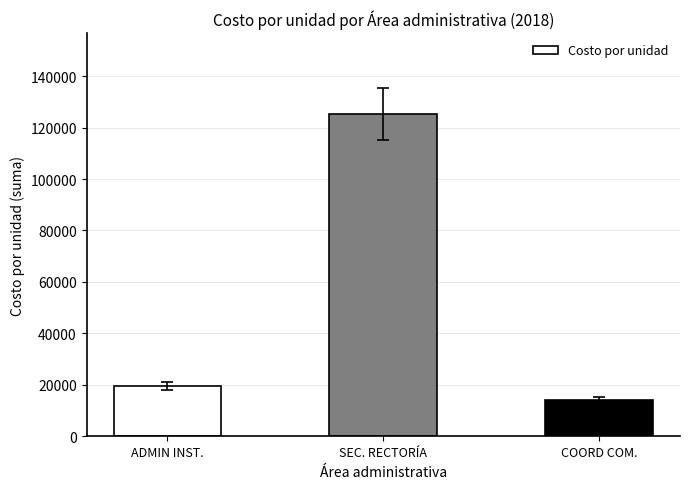

How many data points are above 19376?

2